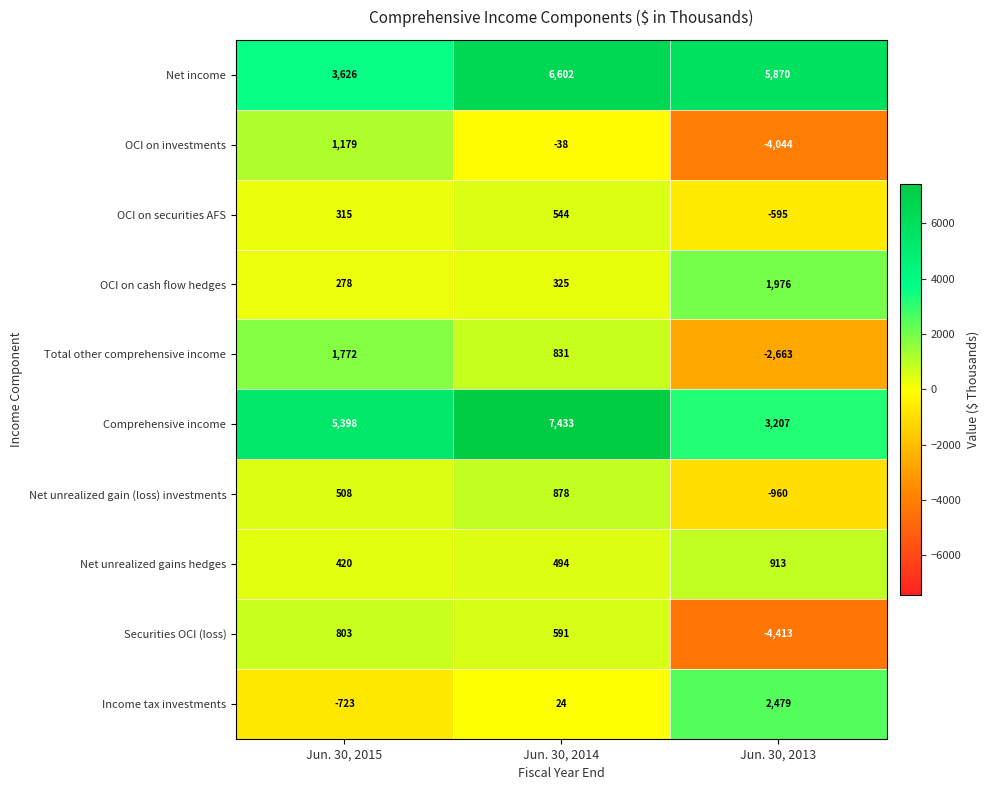

What value does the Net income series have at Jun. 30, 2013, to the nearest 50?

5850